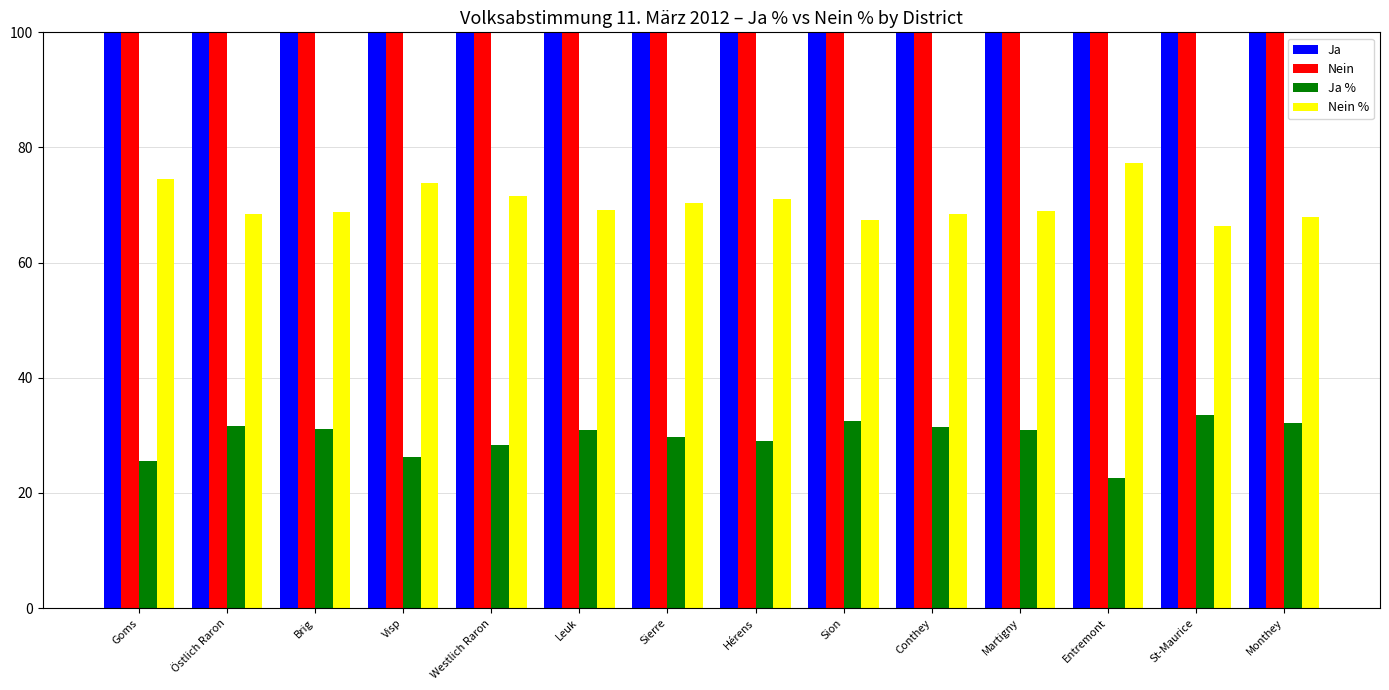

Which series has the largest total across all categories?

Nein